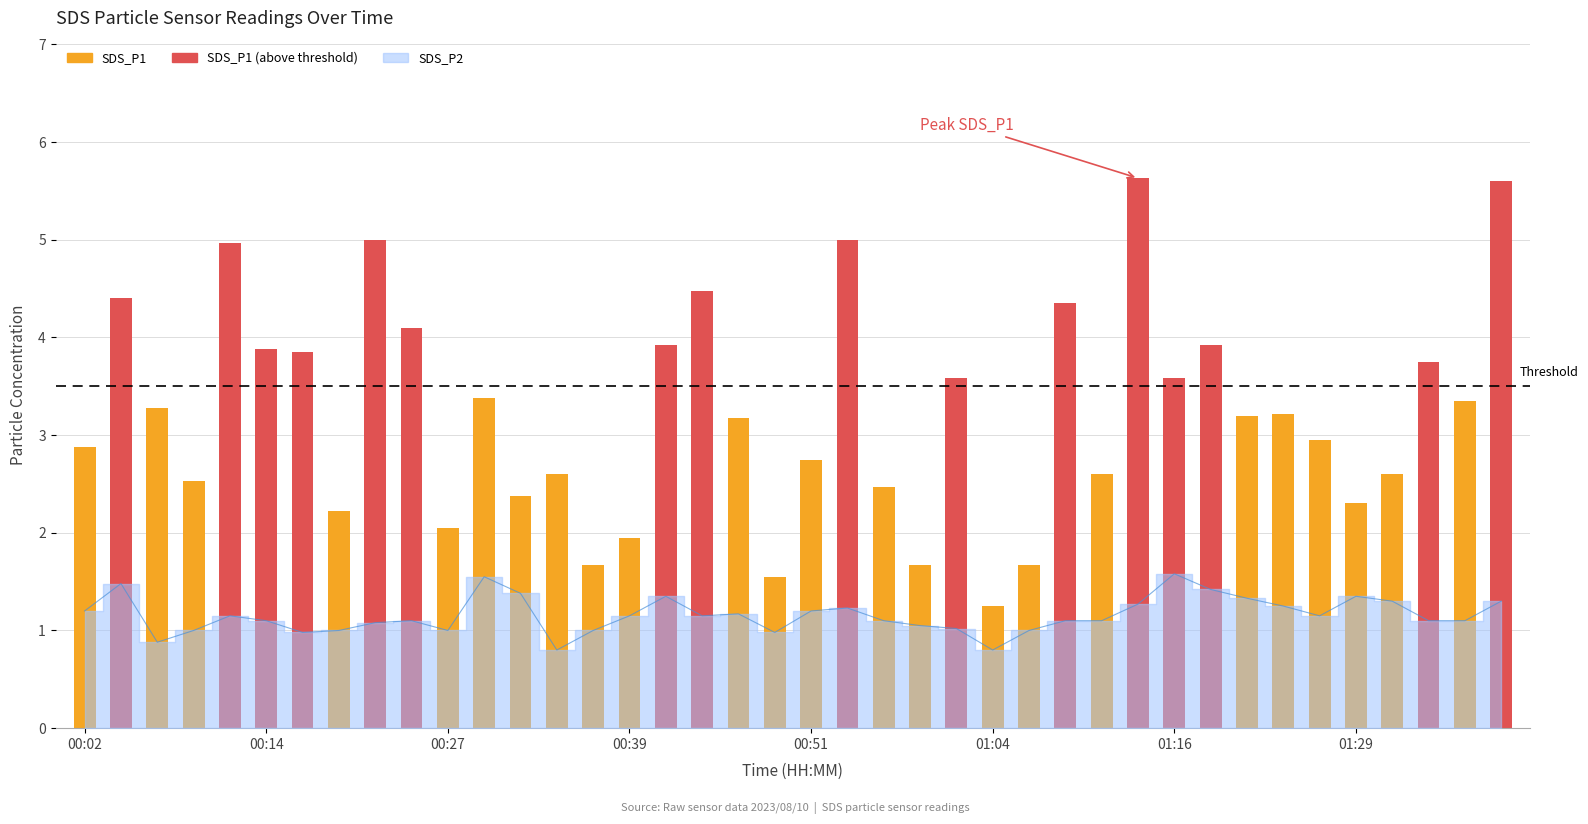

At which category does the chart reach its minimum across all series?

00:34